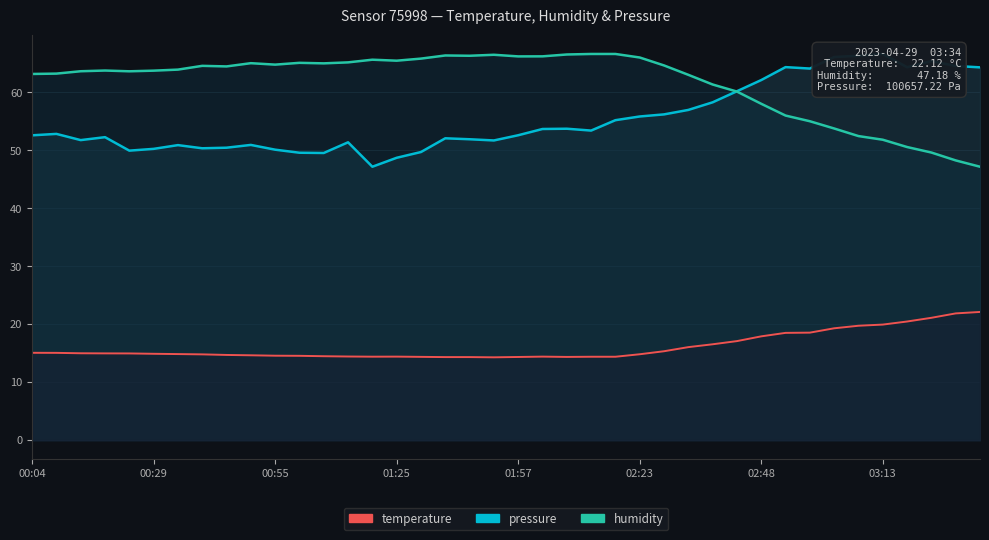

In temperature, how many points are higher than both neighbors (excluding endpoints)?

2